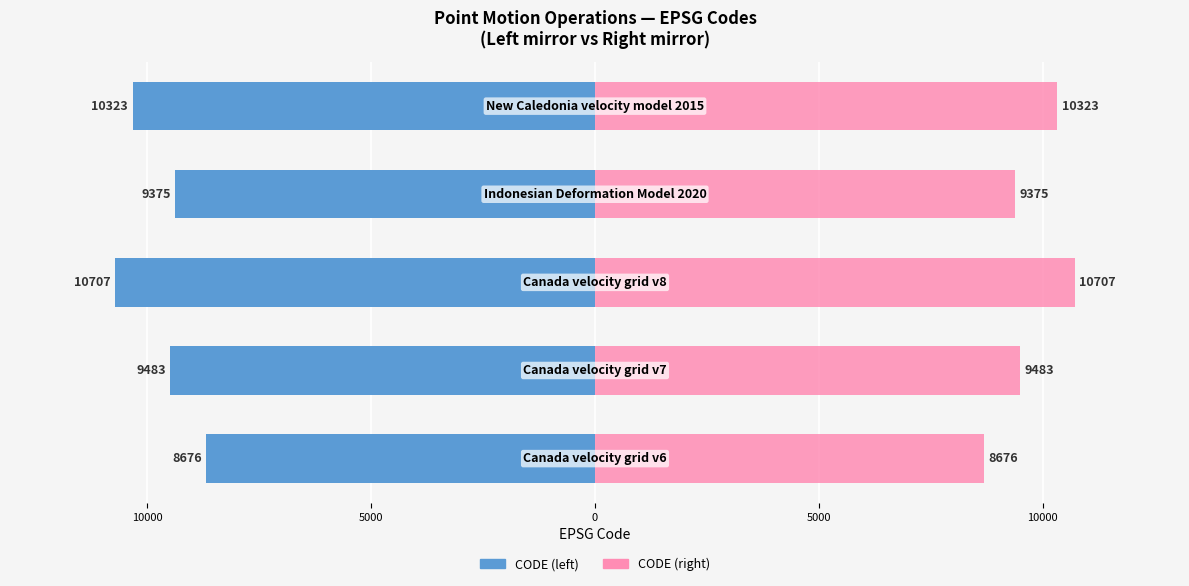

What is the value of the CODE (left mirror) bar at the 3rd from the left?

-10707